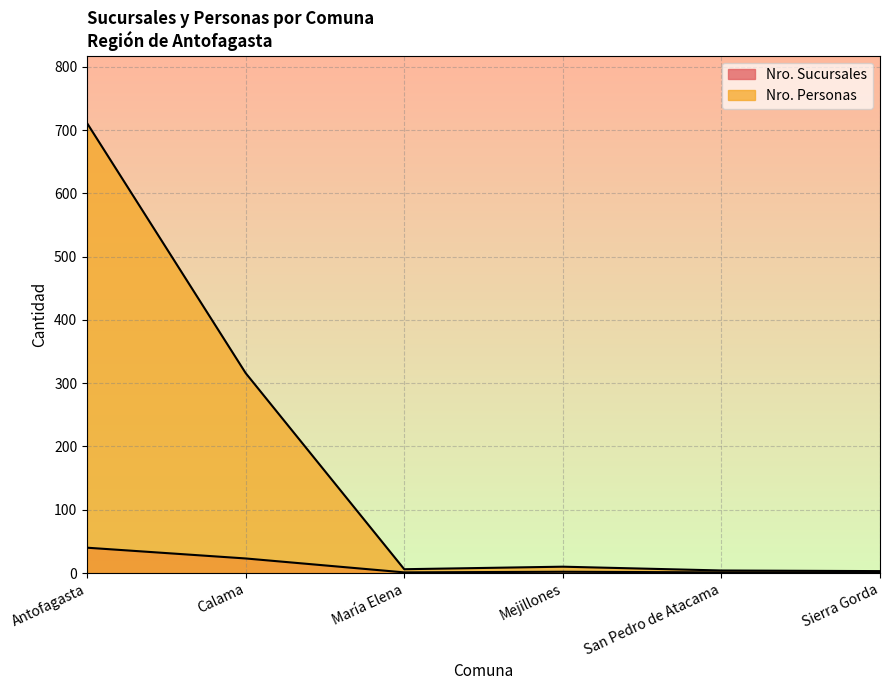

The value of Nro. Personas at Sierra Gorda is 3. True or false?

True